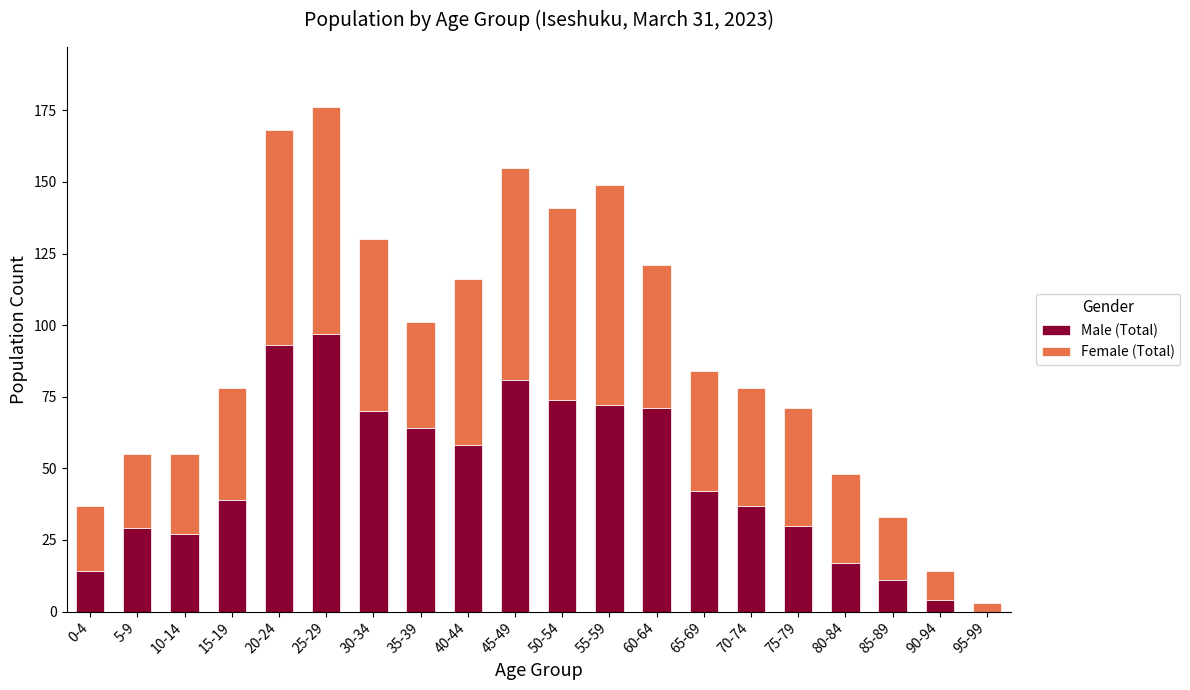

At which category is the sum across all series the highest?

25-29